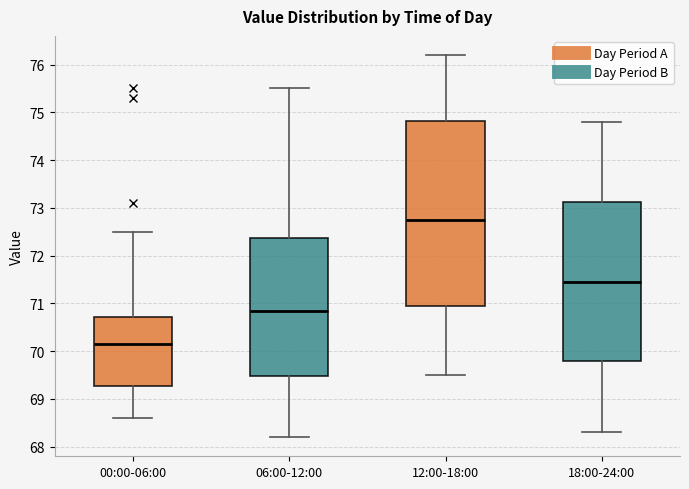

Reading left to right, transcribe this box plot: for each box, give where its median line is, the range the box spans, and where its two whiskers end, as read against the y-axis. The values are not printed on the chart, so give them approximately, as read against the axis.

00:00-06:00: median 70.2, box 69.3 to 70.7, whiskers 68.6 to 72.5
06:00-12:00: median 70.9, box 69.5 to 72.4, whiskers 68.2 to 75.5
12:00-18:00: median 72.8, box 71.0 to 74.8, whiskers 69.5 to 76.2
18:00-24:00: median 71.5, box 69.8 to 73.1, whiskers 68.3 to 74.8